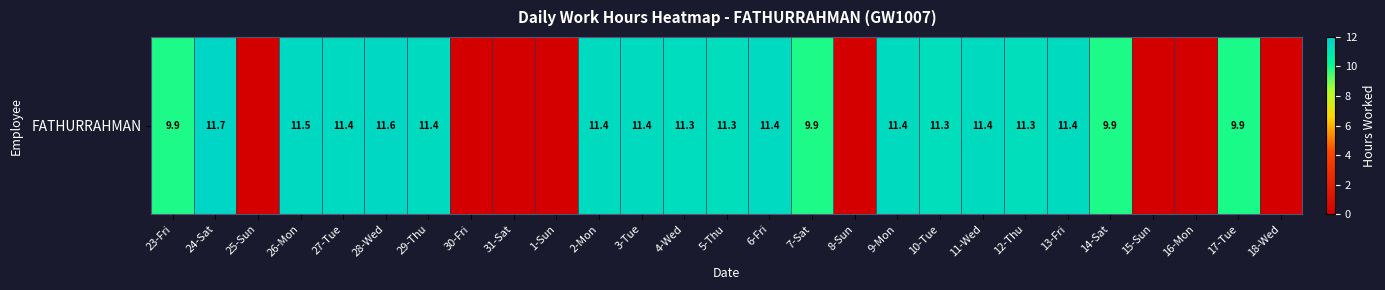

The value at 15-Sun is 0.0. True or false?

True